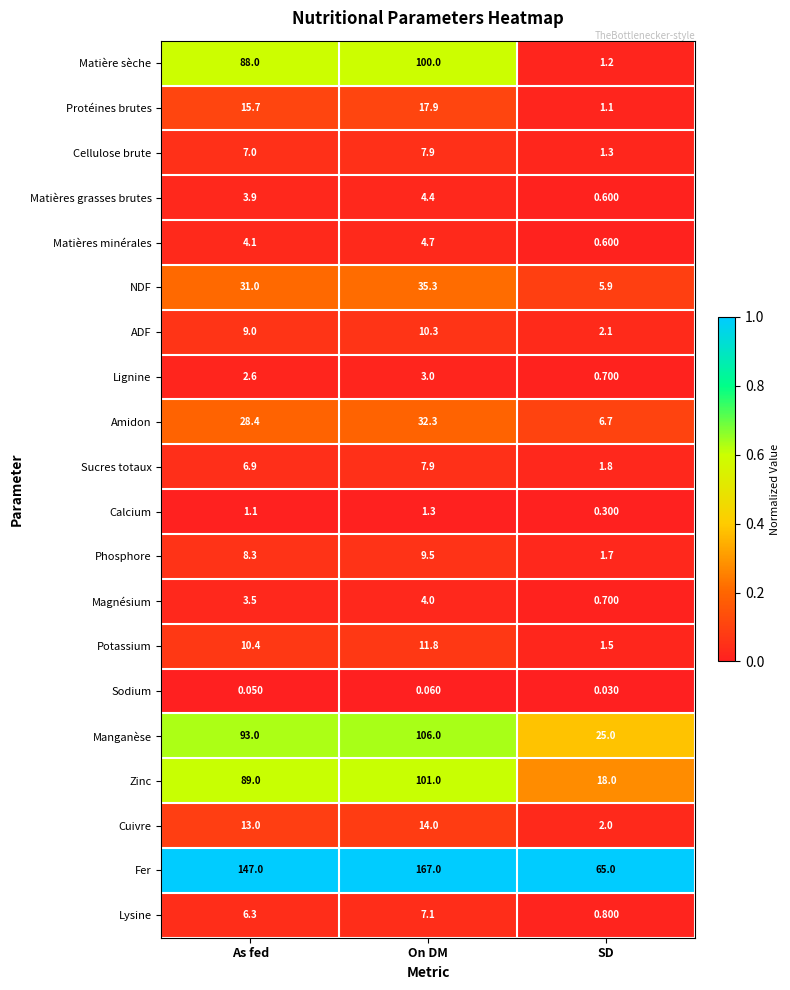

Which series has the largest total across all categories?

Fer